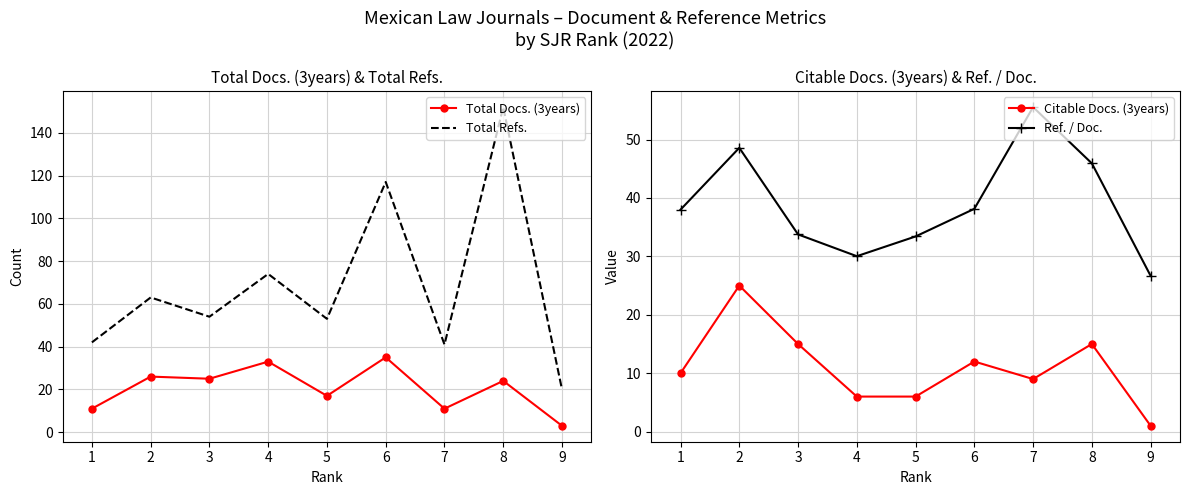

What is the sum of the Citable Docs. (3years) values at 6 and 4?

18.0